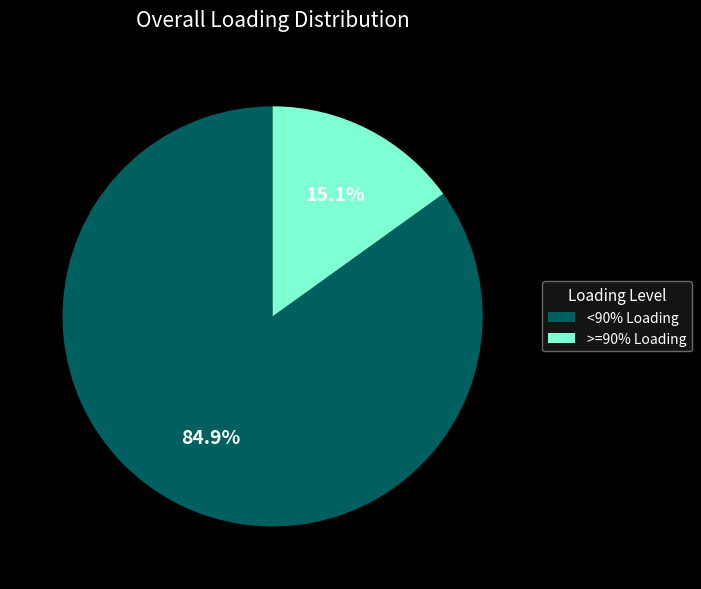

Is there a majority slice in this chart?

Yes